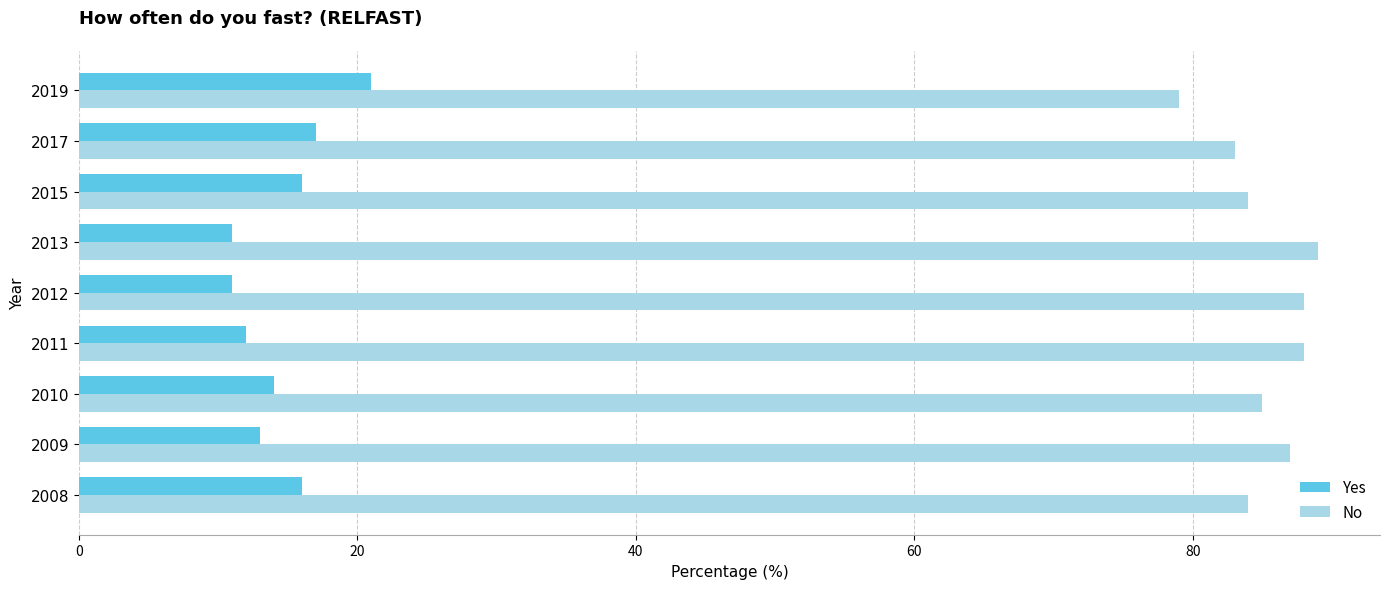

What is the spread (max minus min) of values at 2019?

58